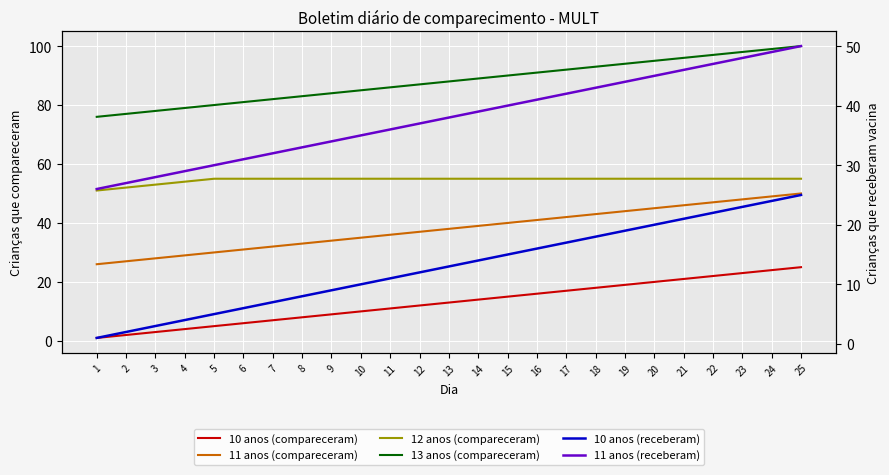

What is the minimum value for 12 anos (compareceram)?

51